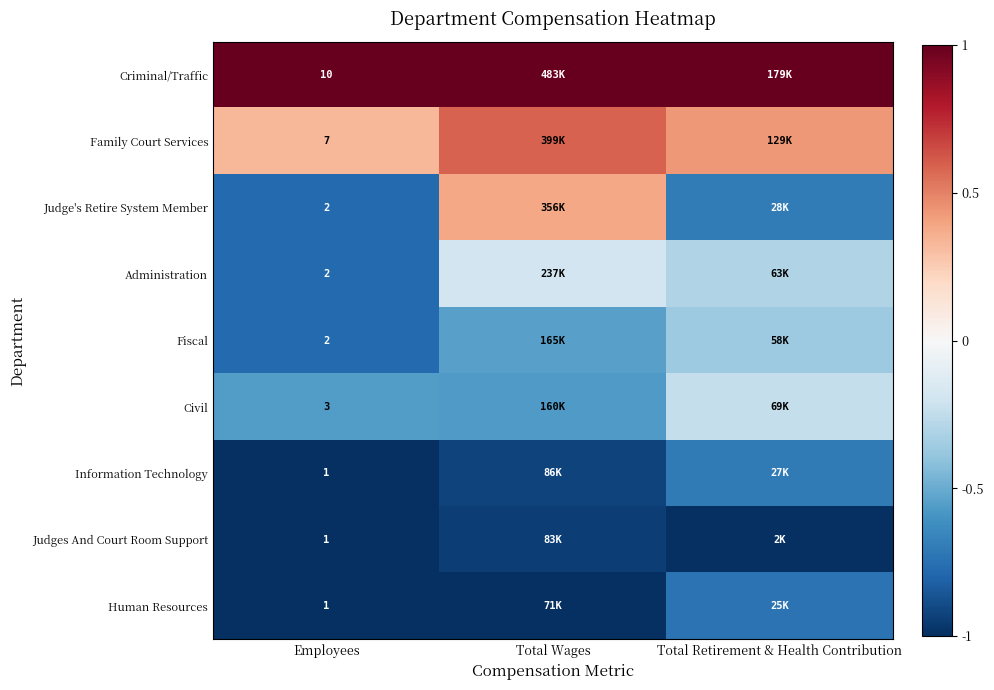

Is it true that Civil equals -0.7 at Employees?

False